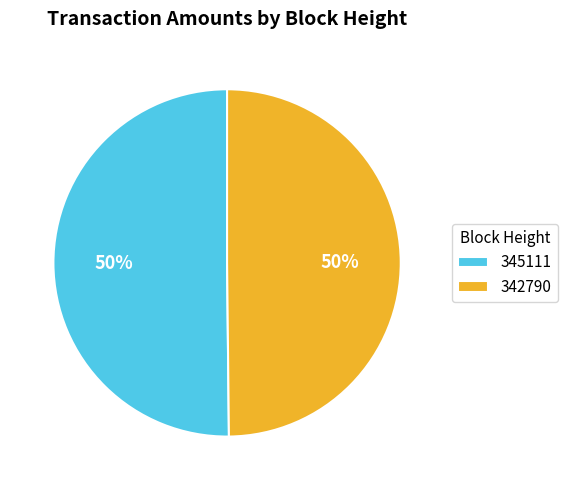

To the nearest percent, what is the combined percentage of 342790 and 345111?

100%